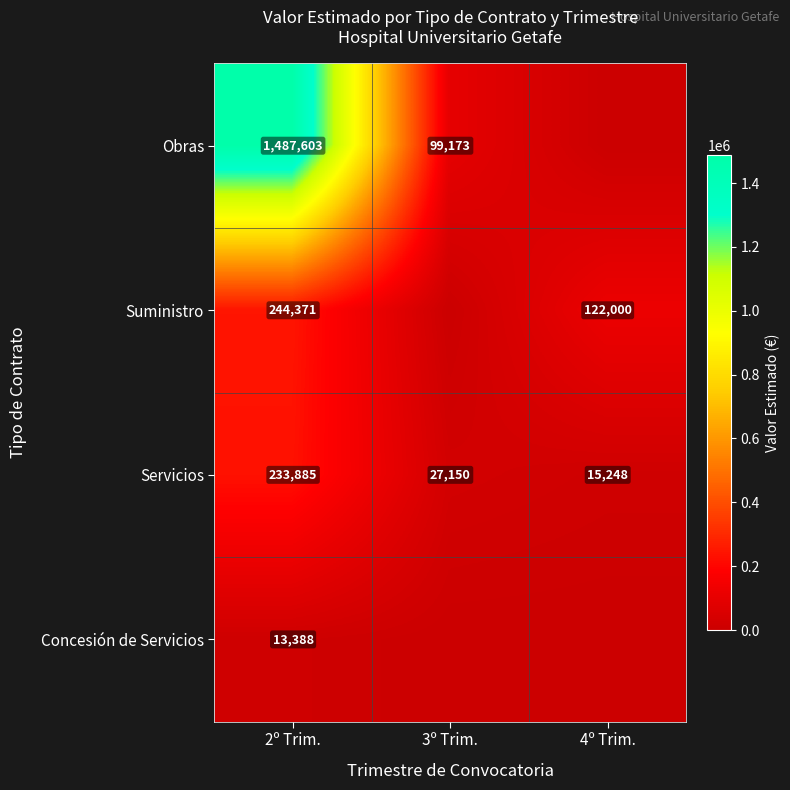

Where does the Servicios series first go above 27150?

2º Trim.